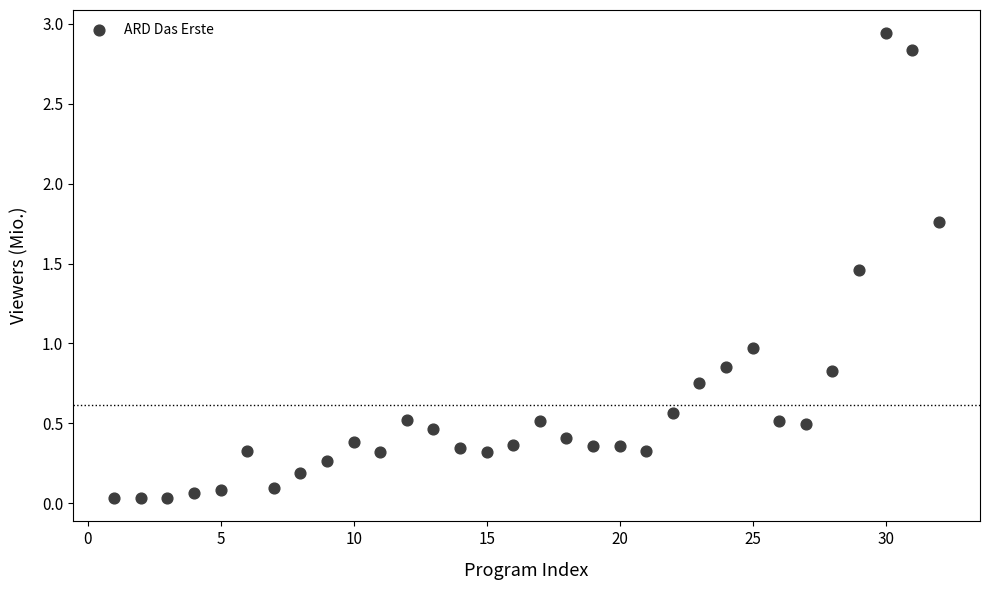

What is the range of X values (max minus min)?

31.0